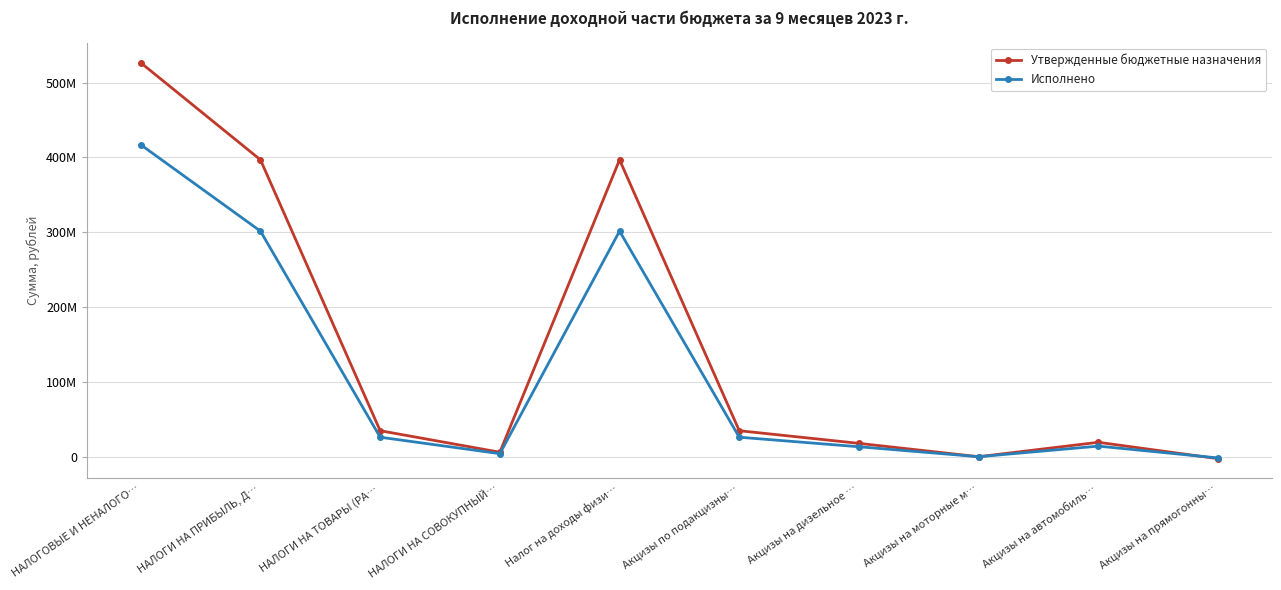

The Исполнено series shows 301472404.0 at НАЛОГИ НА ПРИБЫЛЬ, Д…. True or false?

True